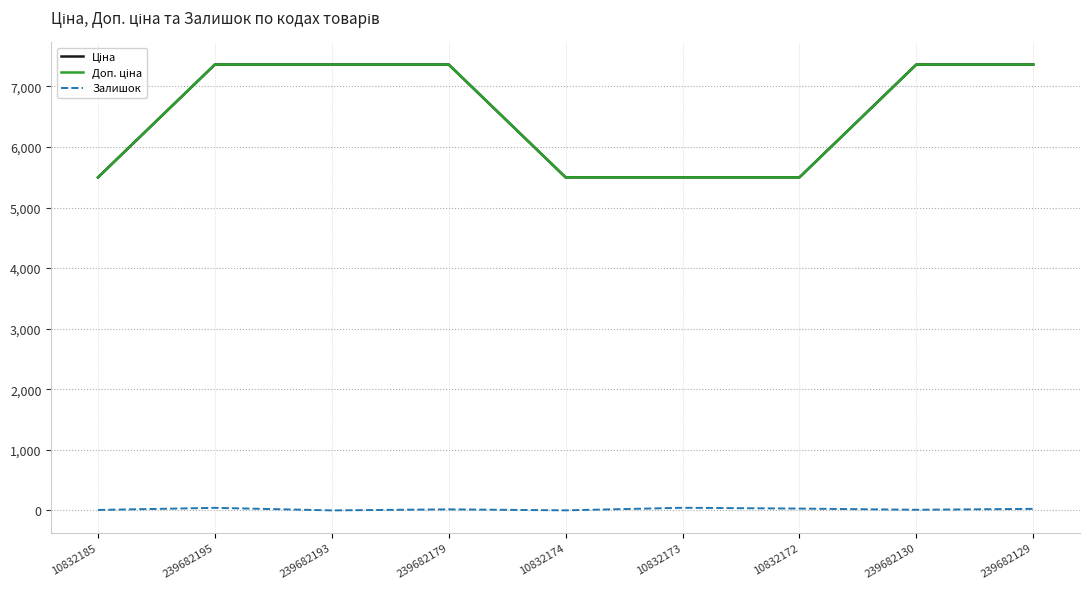

What is the spread (max minus min) of values at 239682195?

7318.2